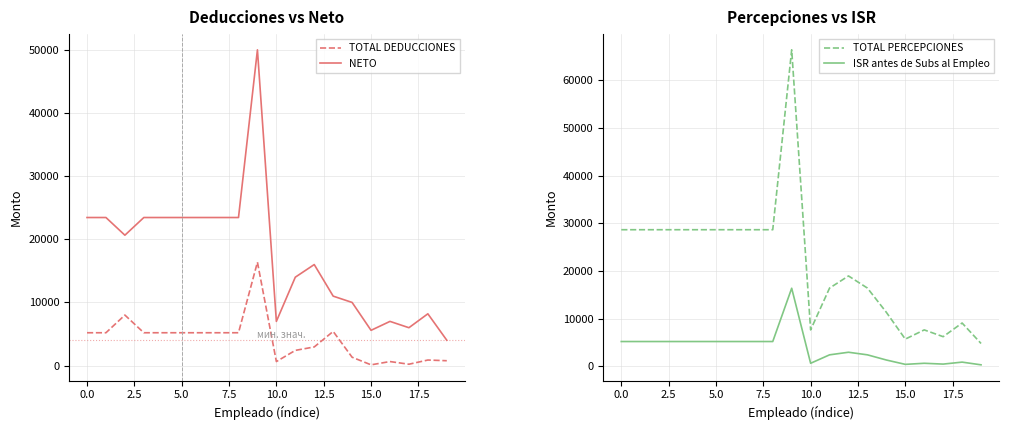

True or false: TOTAL PERCEPCIONES and NETO cross at least once.

False